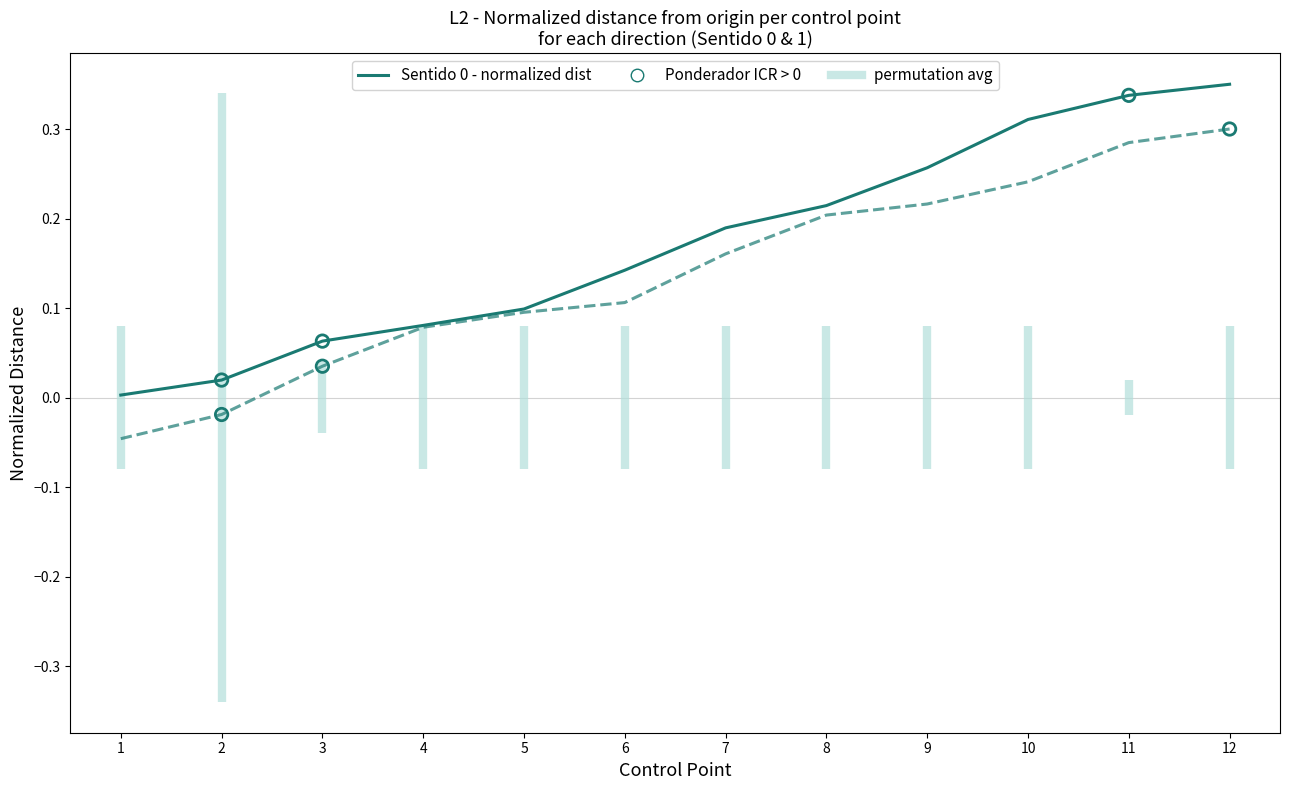

At which category is the sum across all series the highest?

12